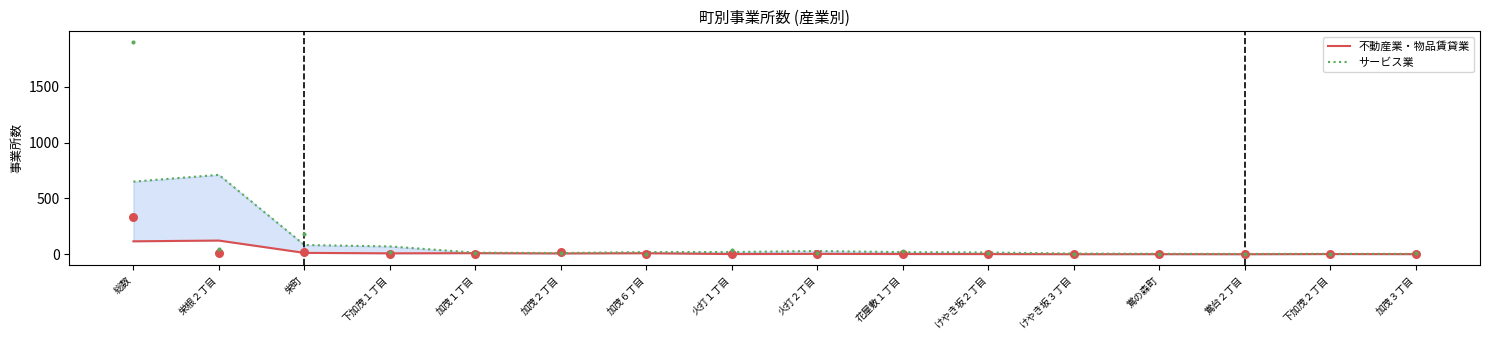

Which series contains the lowest Y value?

不動産業・物品賃貸業